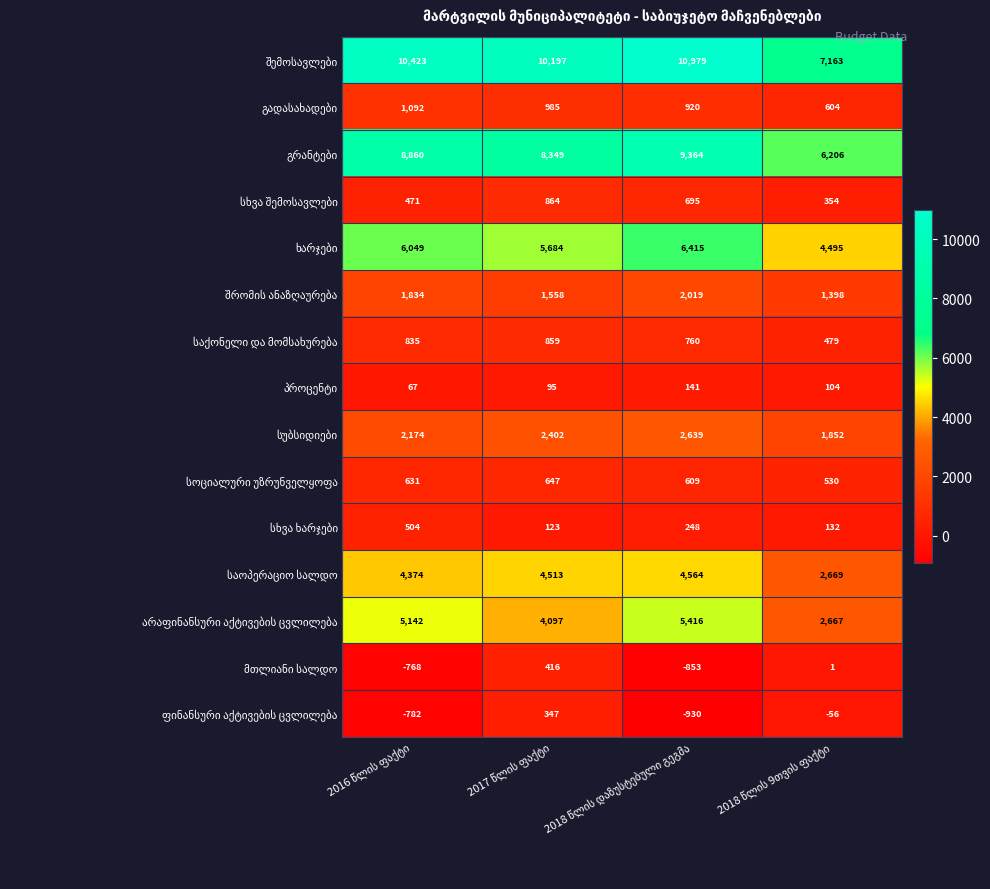

What is the minimum value shown in the chart?

-930